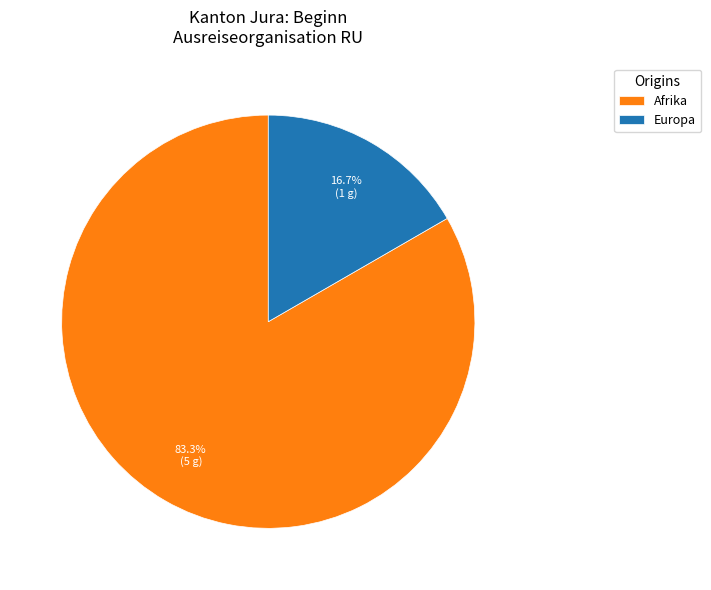

What is the largest slice in the pie chart?

Afrika